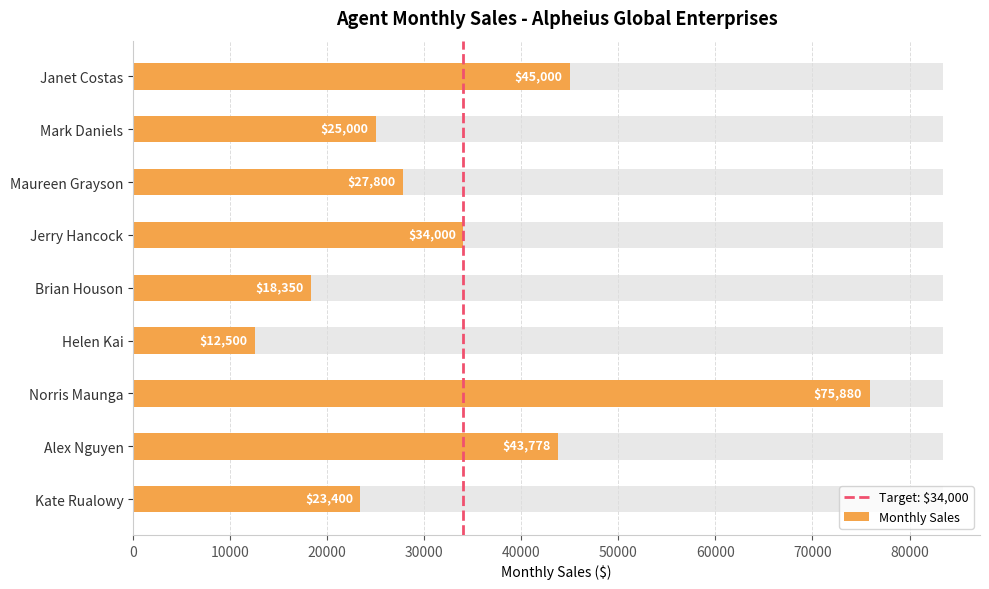

What is the change in value from Brian Houson to Kate Rualowy?

+5050